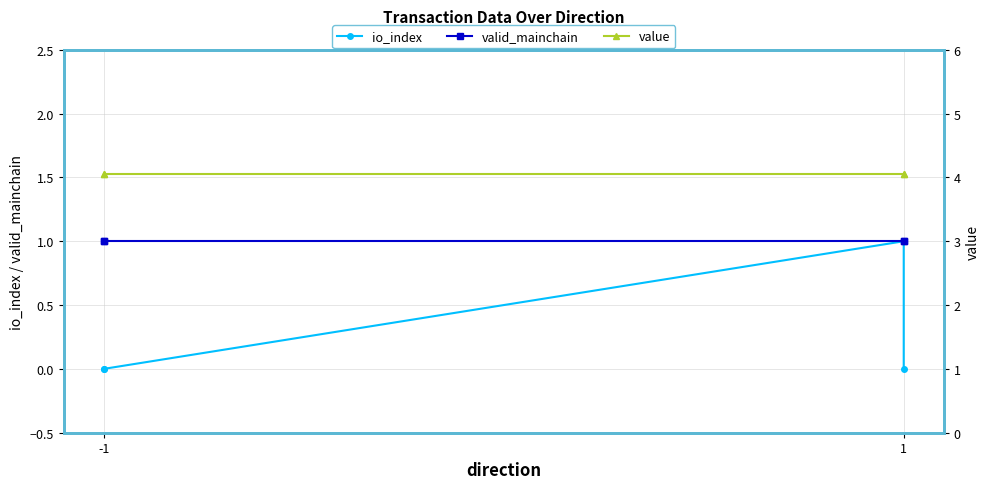

The value of valid_mainchain at -1 is 1.0. True or false?

True